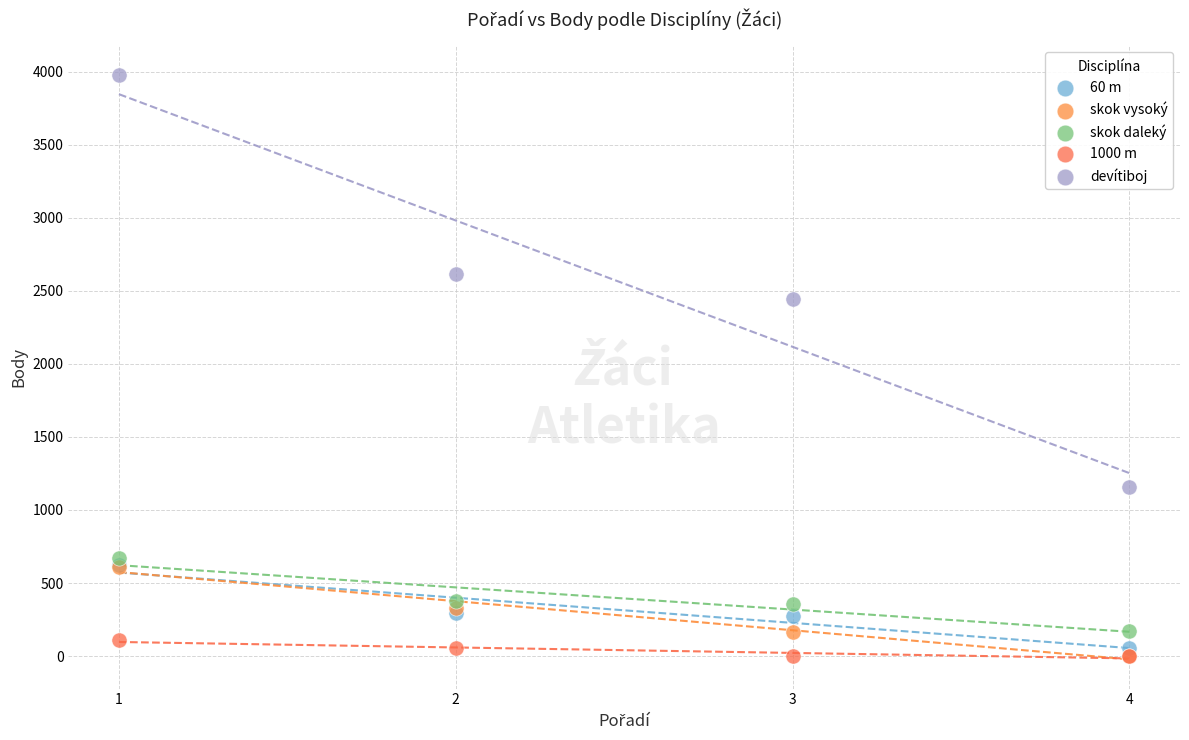

Across all series, what Y value is closest to 1990?

2441